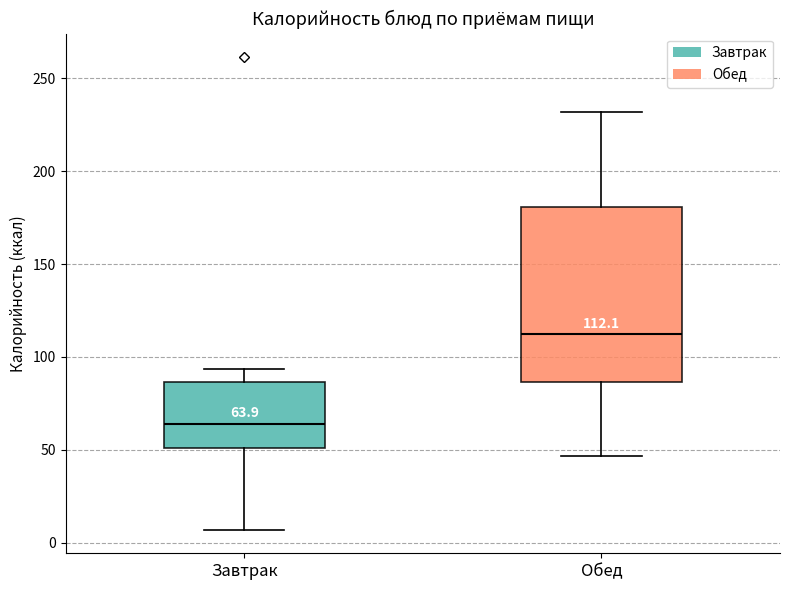

Which box's median line is the lowest?

Завтрак